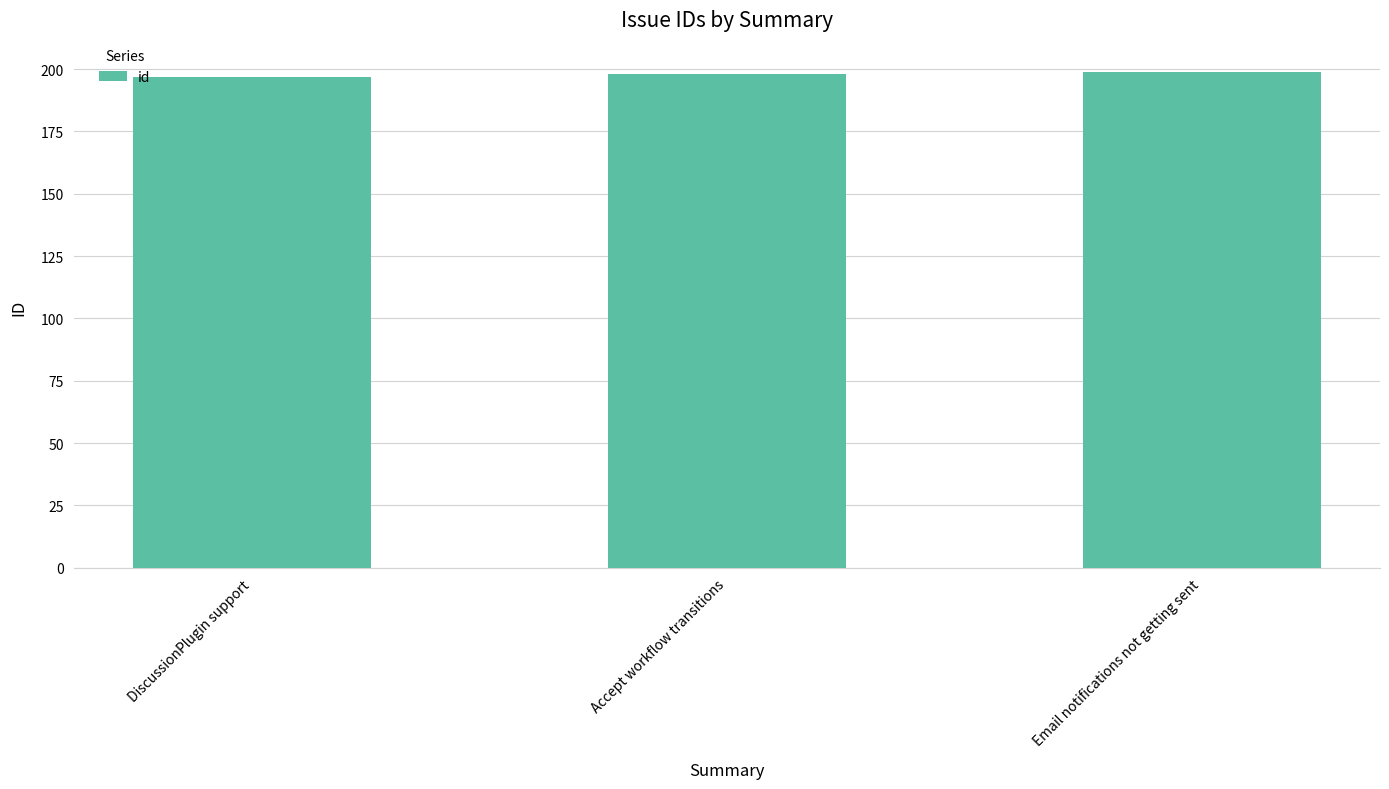

Read the value at DiscussionPlugin support.

197